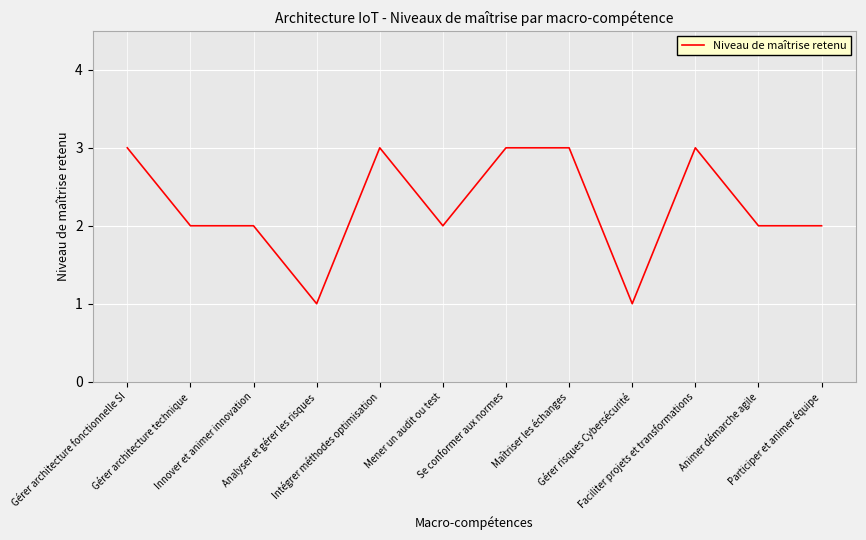

What is the greatest value displayed?

3